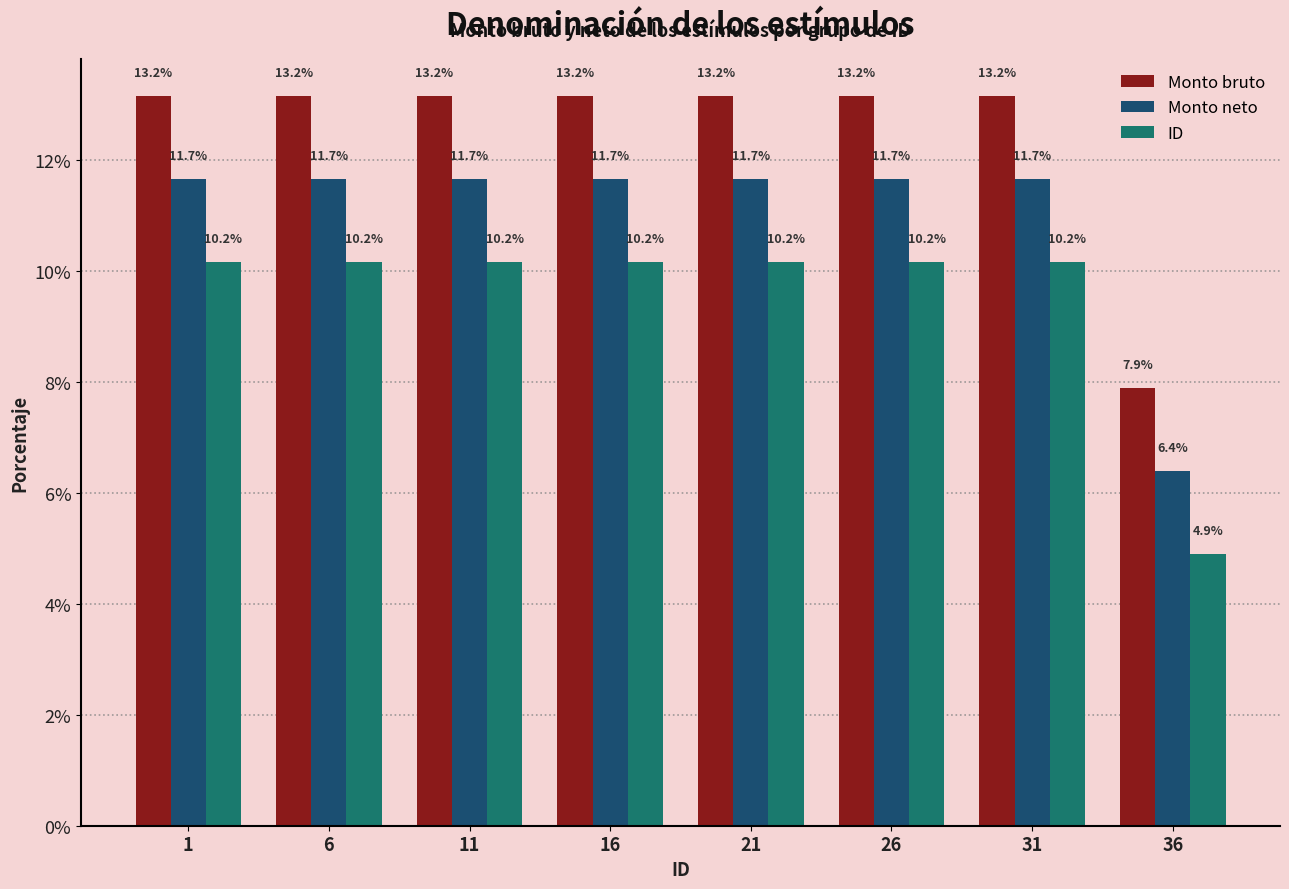

The Monto bruto series shows 13.2 at 11. True or false?

True